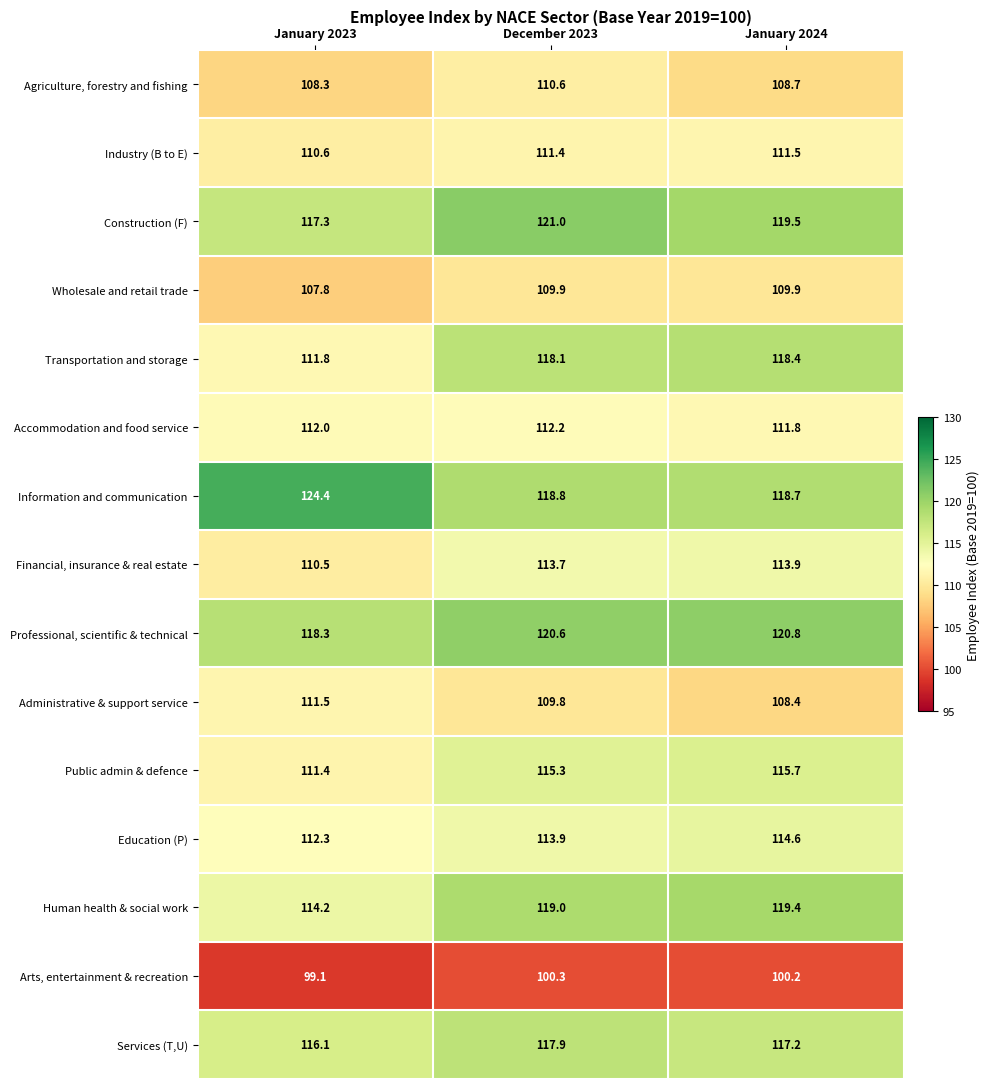

At which category is the sum across all series the highest?

December 2023